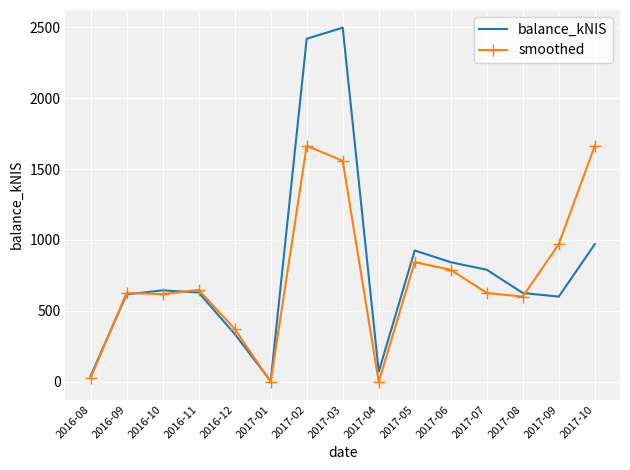

Which series has the largest total across all categories?

balance_kNIS